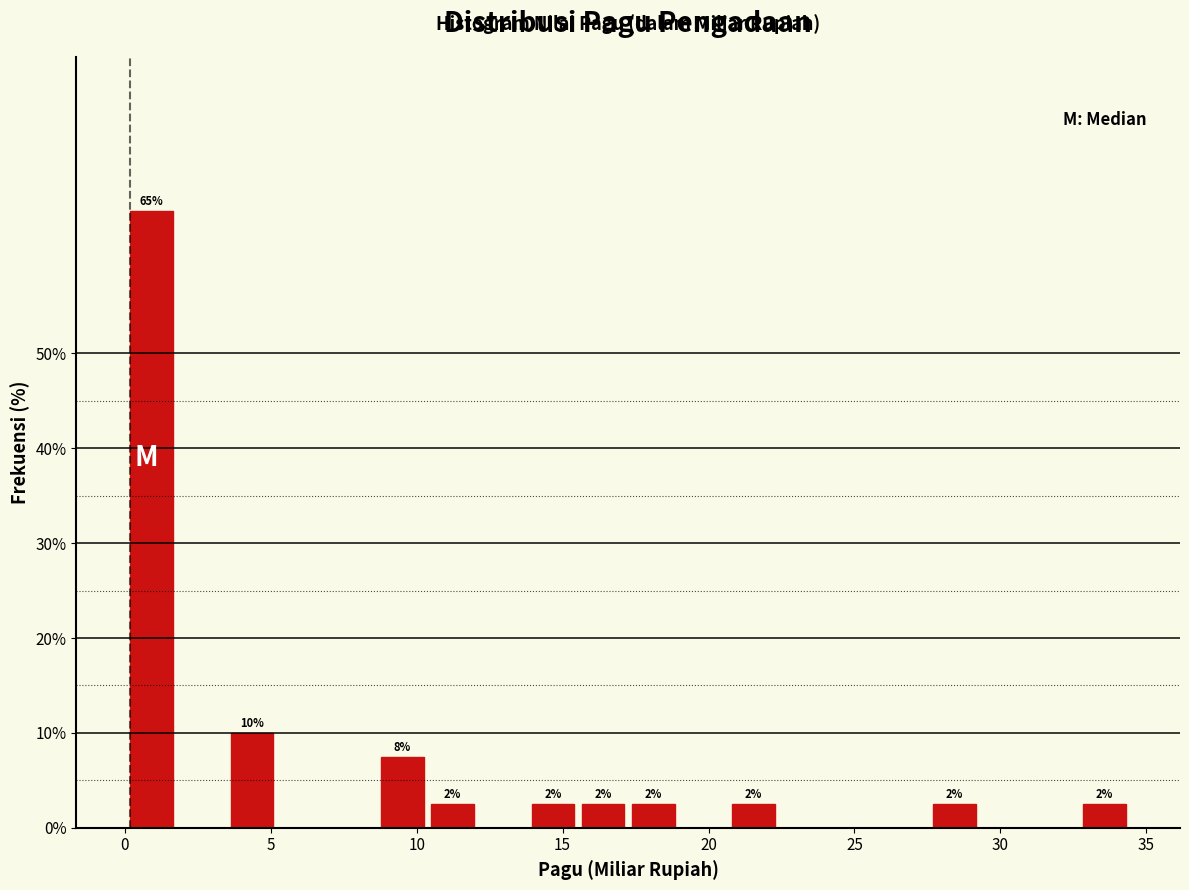

Read against the x-axis, roughly where is the centre of the tallest bar?

1.0